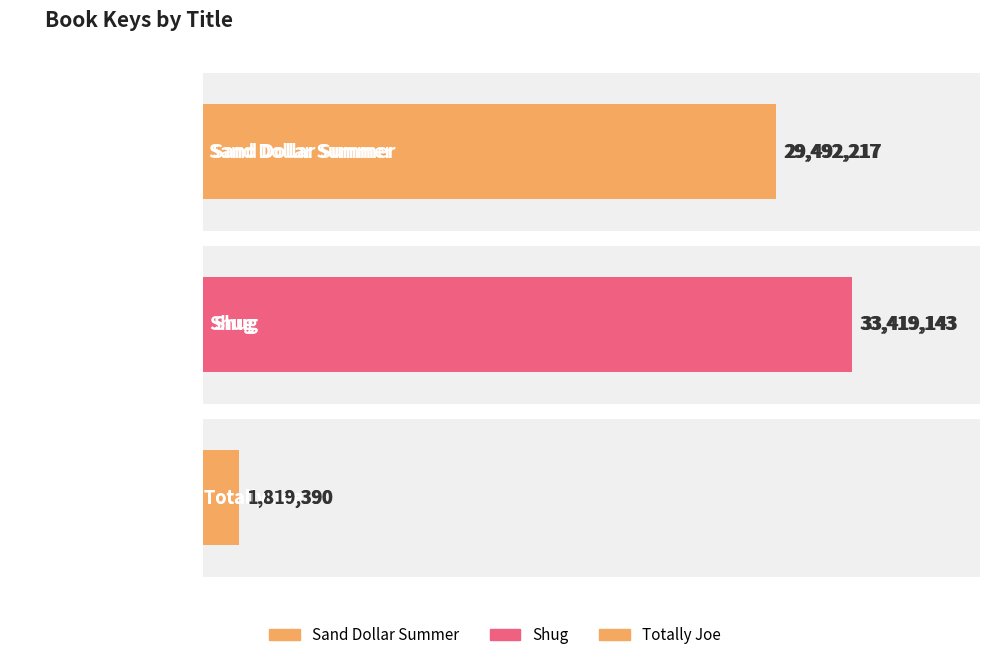

The value at Shug is 33419143. True or false?

True